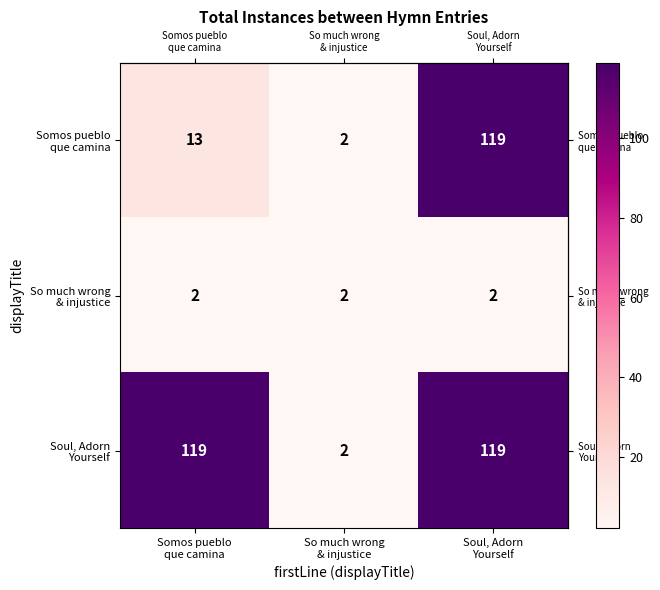

What is the greatest value displayed?

119